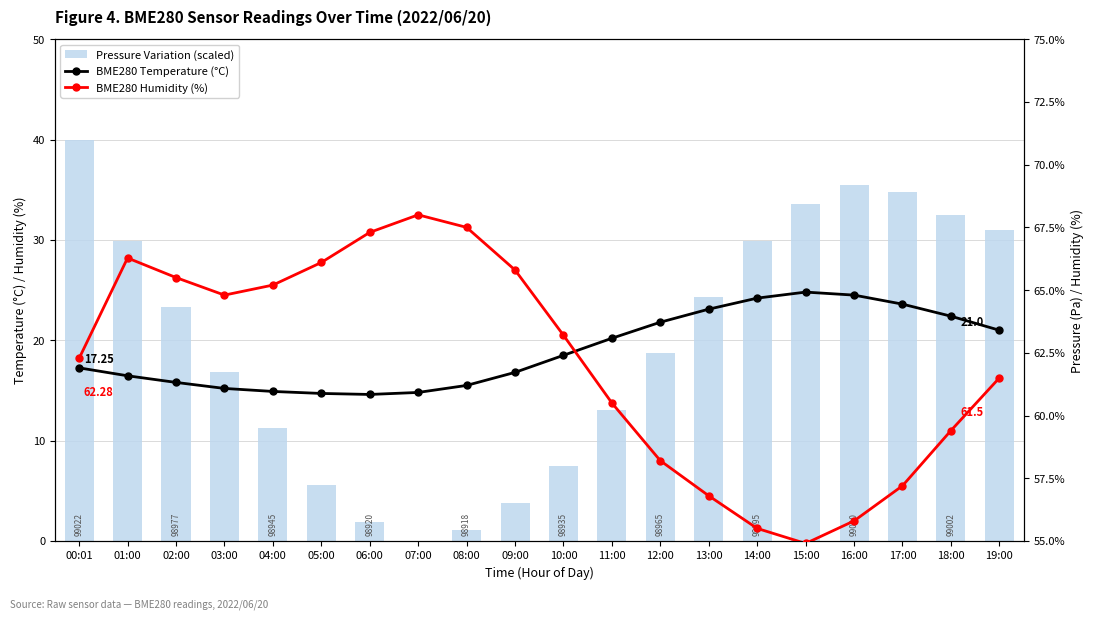

At which category does the chart reach its minimum across all series?

07:00